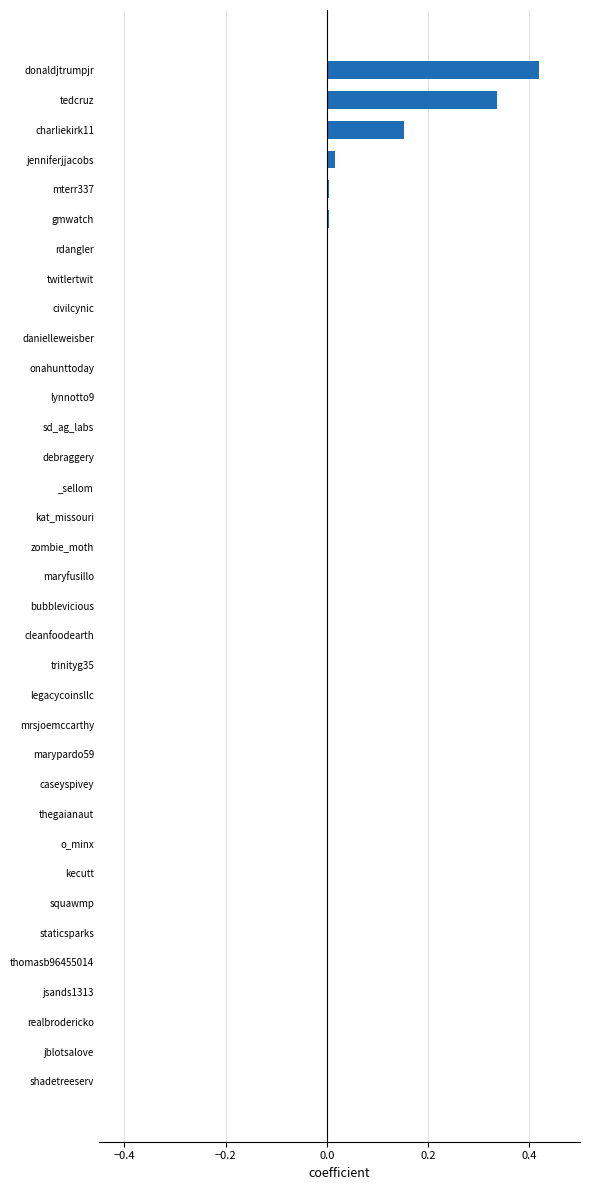

Which has a higher value, tedcruz or thegaianaut?

tedcruz